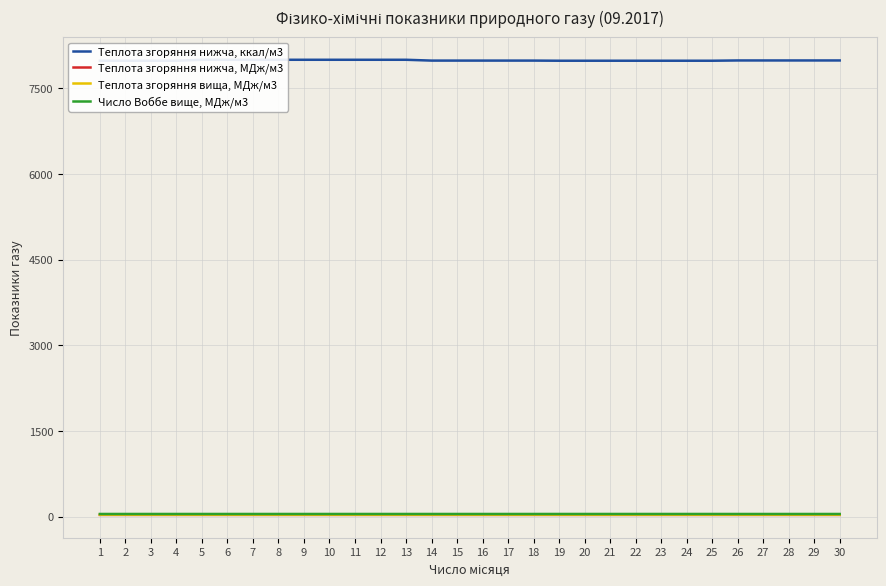

What value does the Теплота згоряння нижча, ккал/м3 series have at 26?

7984.6